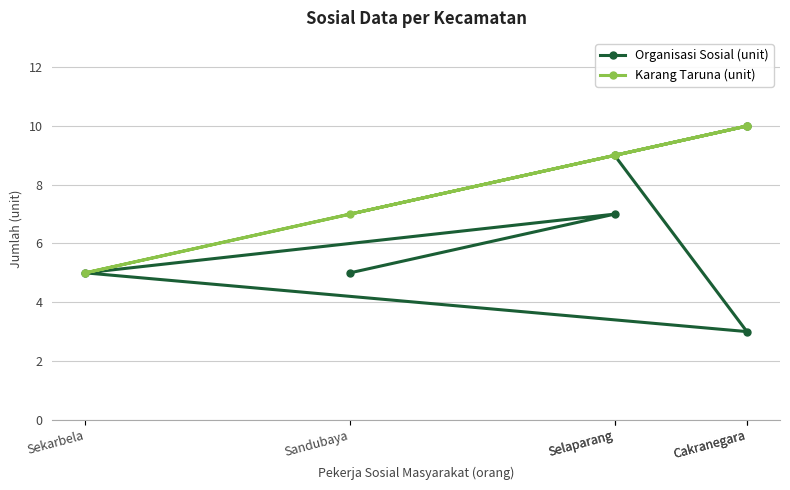

What is the difference between the maximum and second lowest values in the Karang Taruna (unit) series?

3